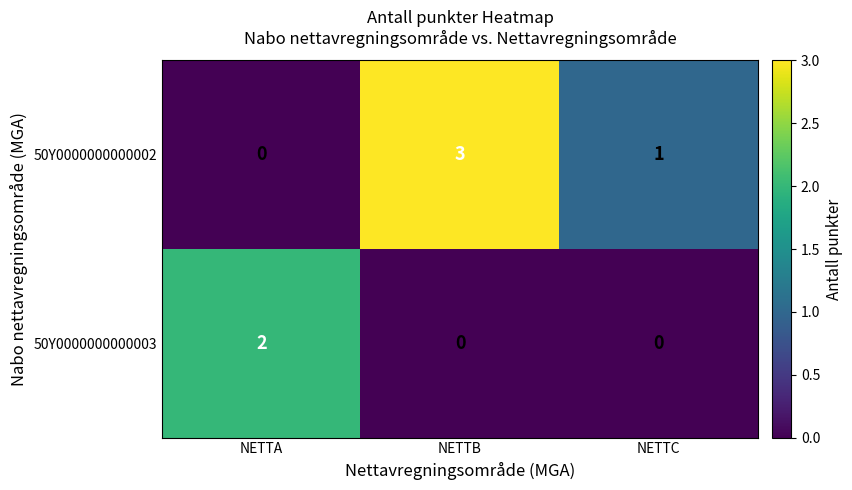

What is the difference between the 50Y0000000000002 values at NETTA and NETTB?

3